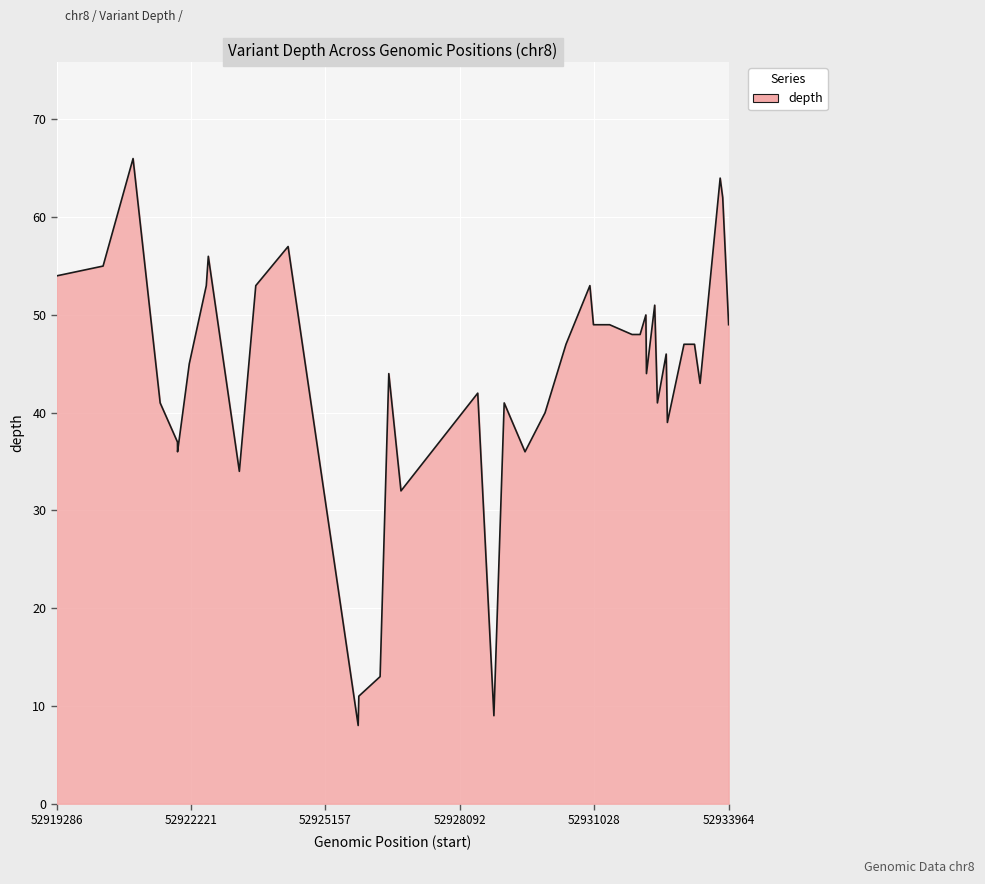

What is the smallest value displayed?

8